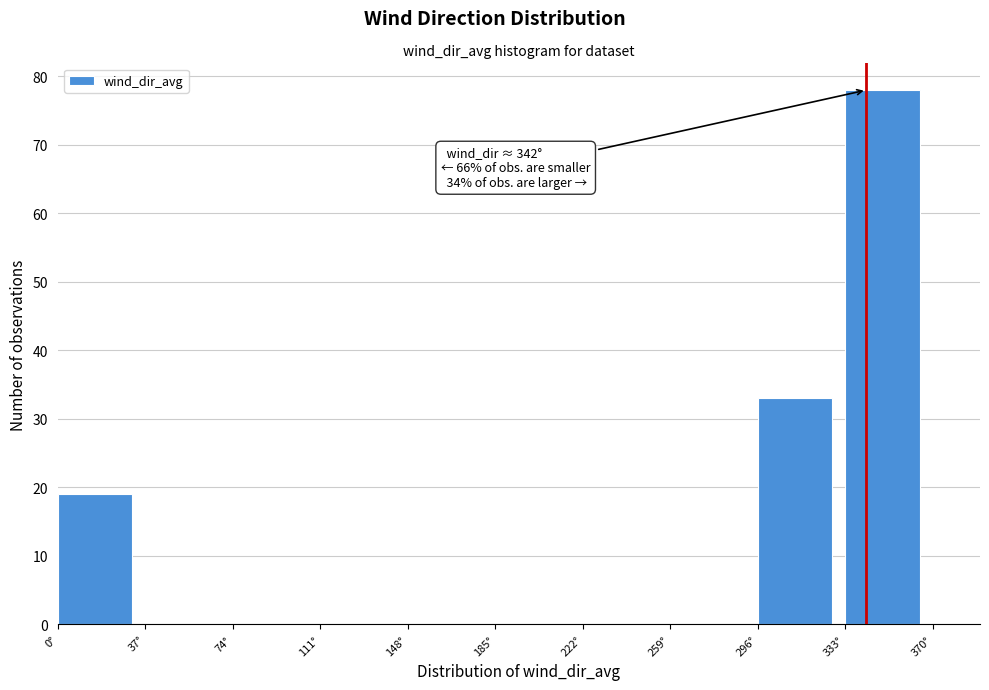

Over which range of the x-axis is the bar tallest?

333 to 370